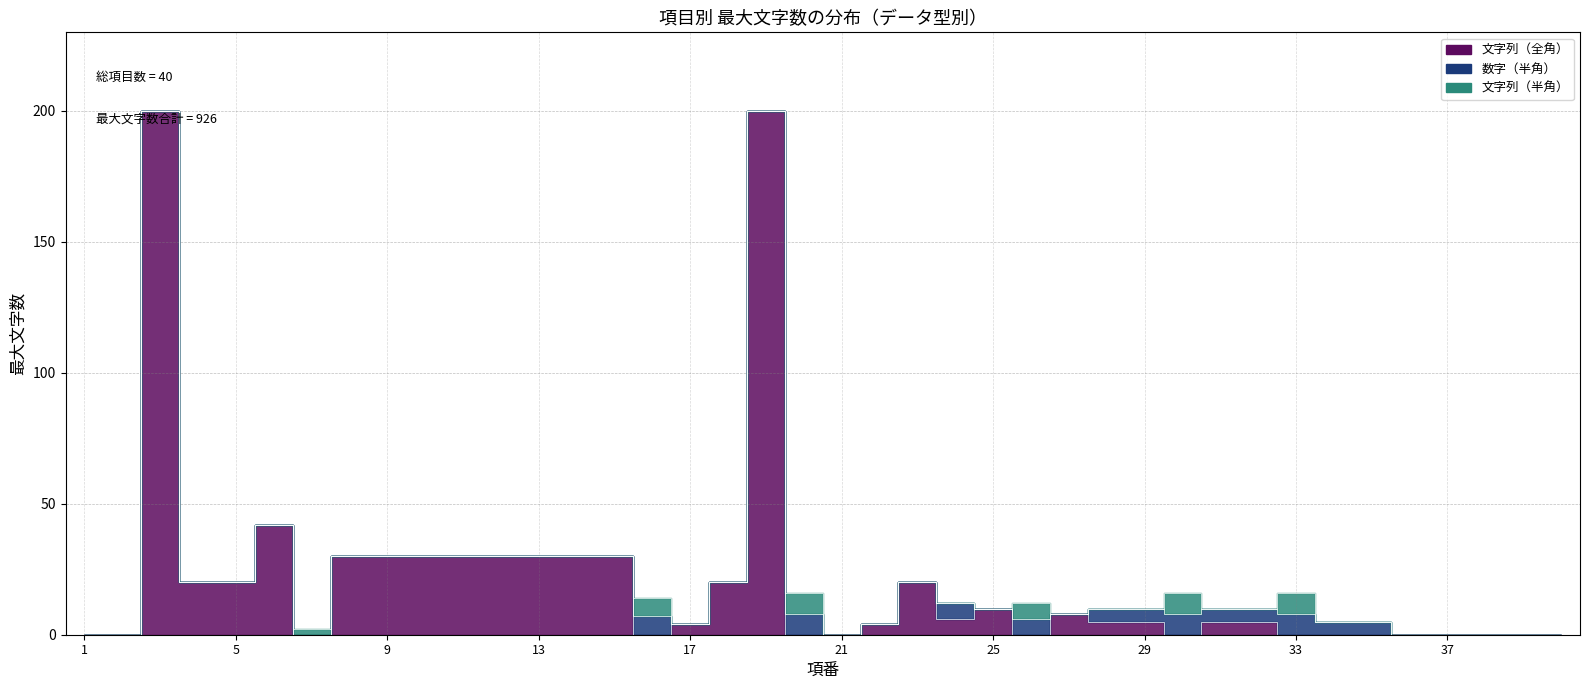

Reading left to right, extract all data points from this chart.

文字列（全角）: 1=0	2=0	3=200	4=20	5=20	6=42	7=0	8=30	9=30	10=30	11=30	12=30	13=30	14=30	15=30	16=0	17=4	18=20	19=200	20=0	21=0	22=4	23=20	24=6	25=10	26=0	27=8	28=5	29=5	30=0	31=5	32=5	33=0	34=0	35=0	36=0	37=0	38=0	39=0	40=0
数字（半角）: 1=0	2=0	3=0	4=0	5=0	6=0	7=0	8=0	9=0	10=0	11=0	12=0	13=0	14=0	15=0	16=7	17=0	18=0	19=0	20=8	21=0	22=0	23=0	24=6	25=0	26=6	27=0	28=5	29=5	30=8	31=5	32=5	33=8	34=5	35=5	36=0	37=0	38=0	39=0	40=0
文字列（半角）: 1=0	2=0	3=0	4=0	5=0	6=0	7=2	8=0	9=0	10=0	11=0	12=0	13=0	14=0	15=0	16=7	17=0	18=0	19=0	20=8	21=0	22=0	23=0	24=0	25=0	26=6	27=0	28=0	29=0	30=8	31=0	32=0	33=8	34=0	35=0	36=0	37=0	38=0	39=0	40=0